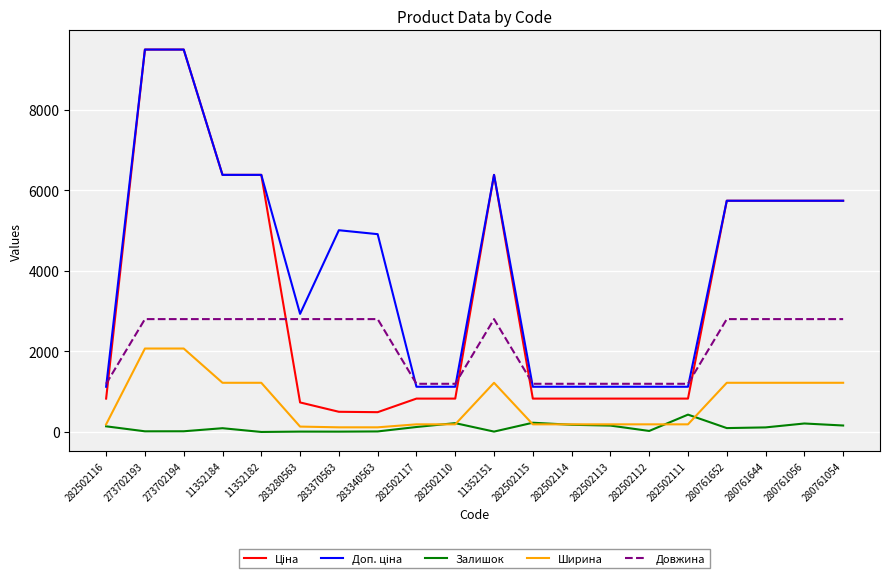

What is the greatest value displayed?

9488.2